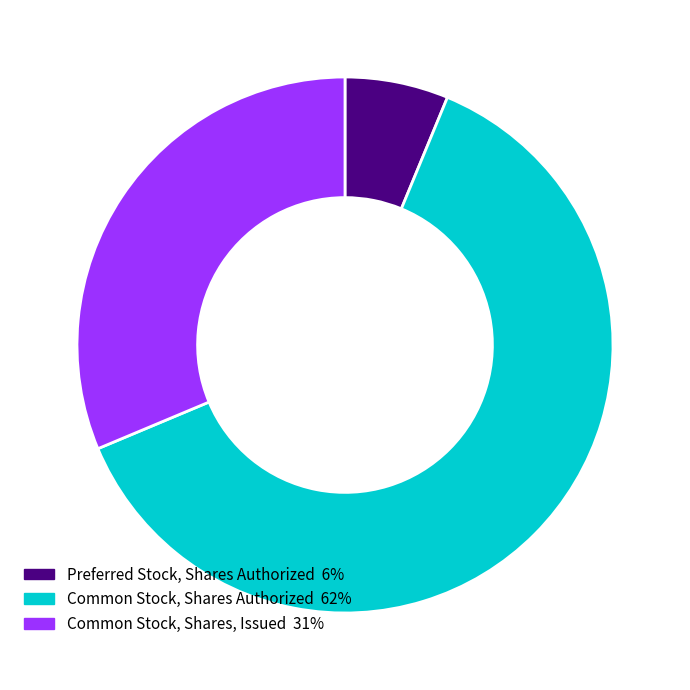

Count the number of slices in the pie.

3